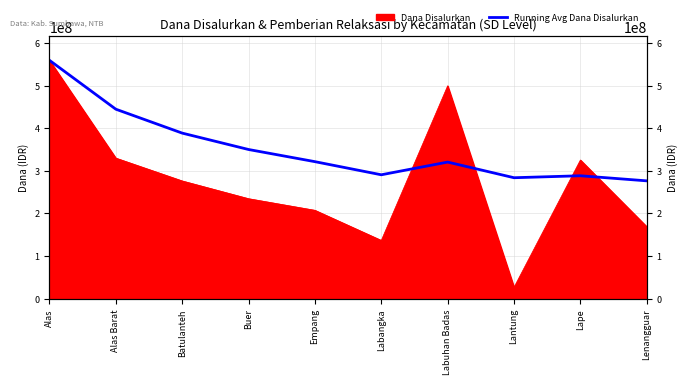

How many data points does each series have?

10